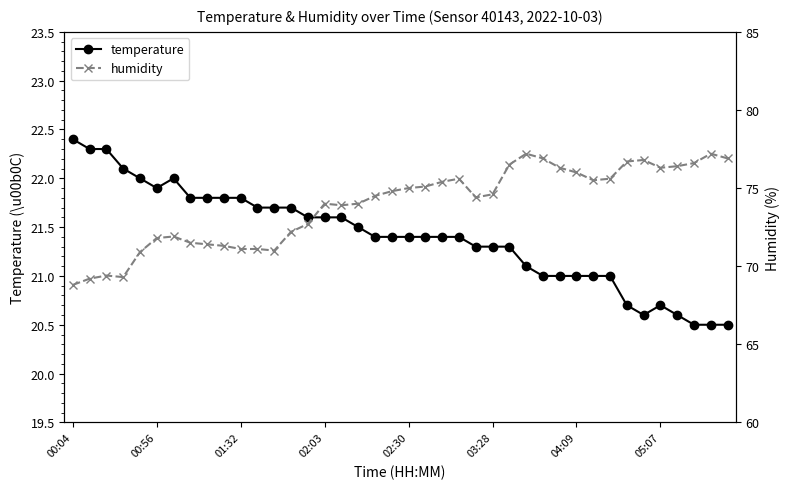

Rank the series by their average value, from highest to lowest.

humidity, temperature